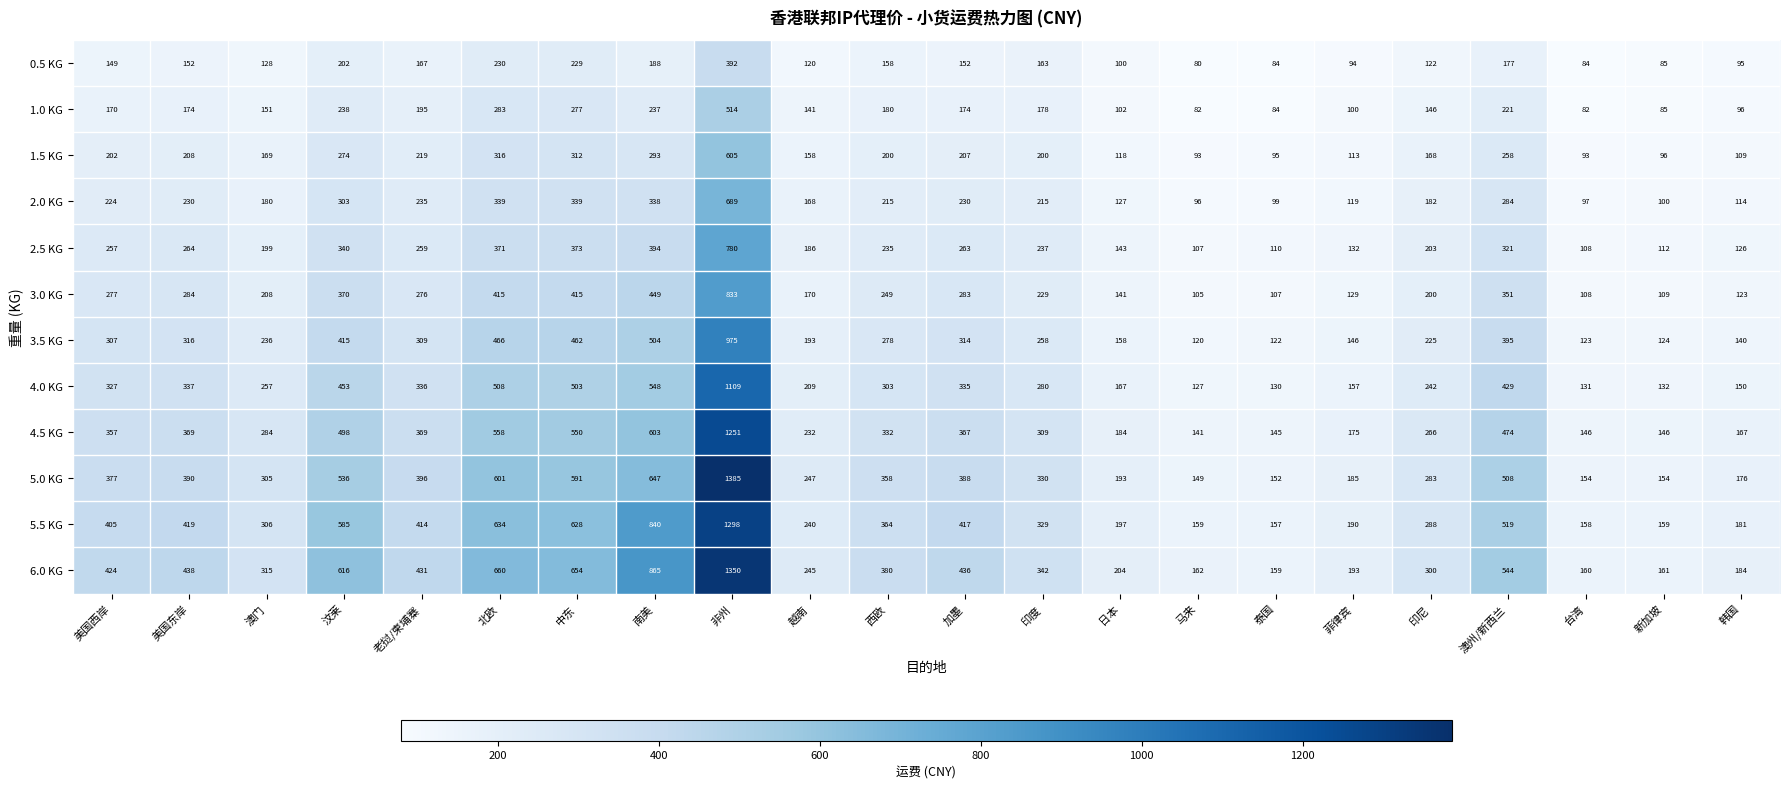

Which series changed the most between 越南 and 菲律宾?

5.0 KG